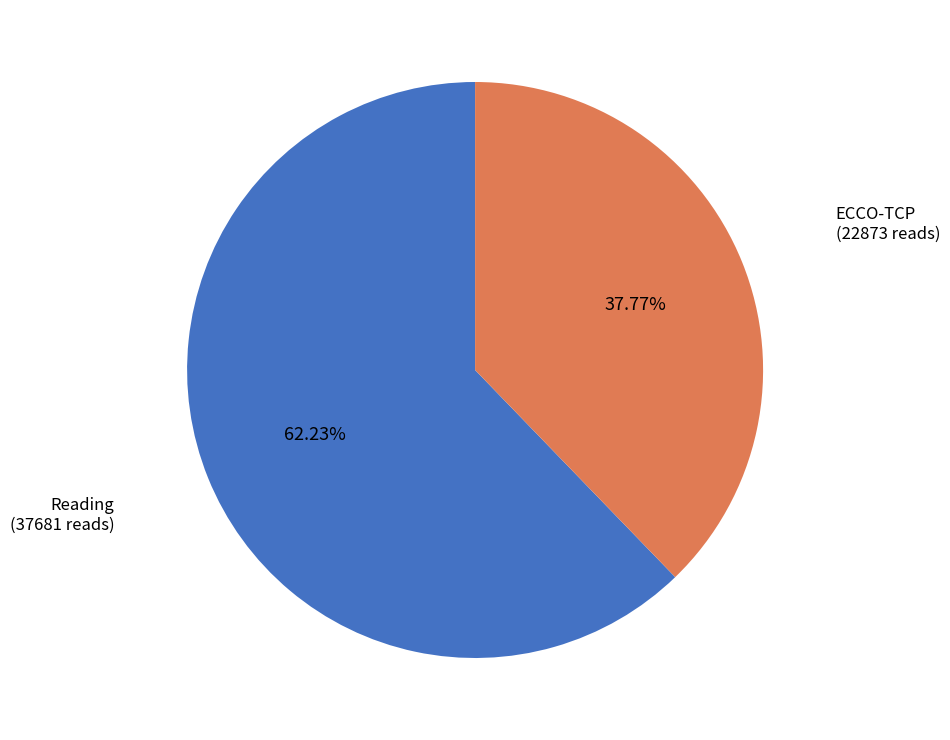

To the nearest percent, what is the average slice percentage?

50%